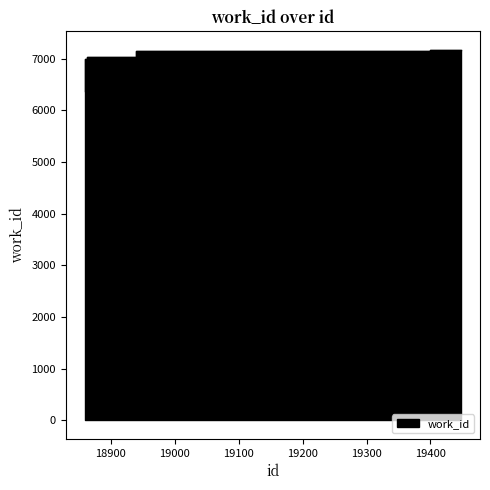

List the labels in order of value, smallest first.

18859, 18861, 18862, 18939, 19399, 19448